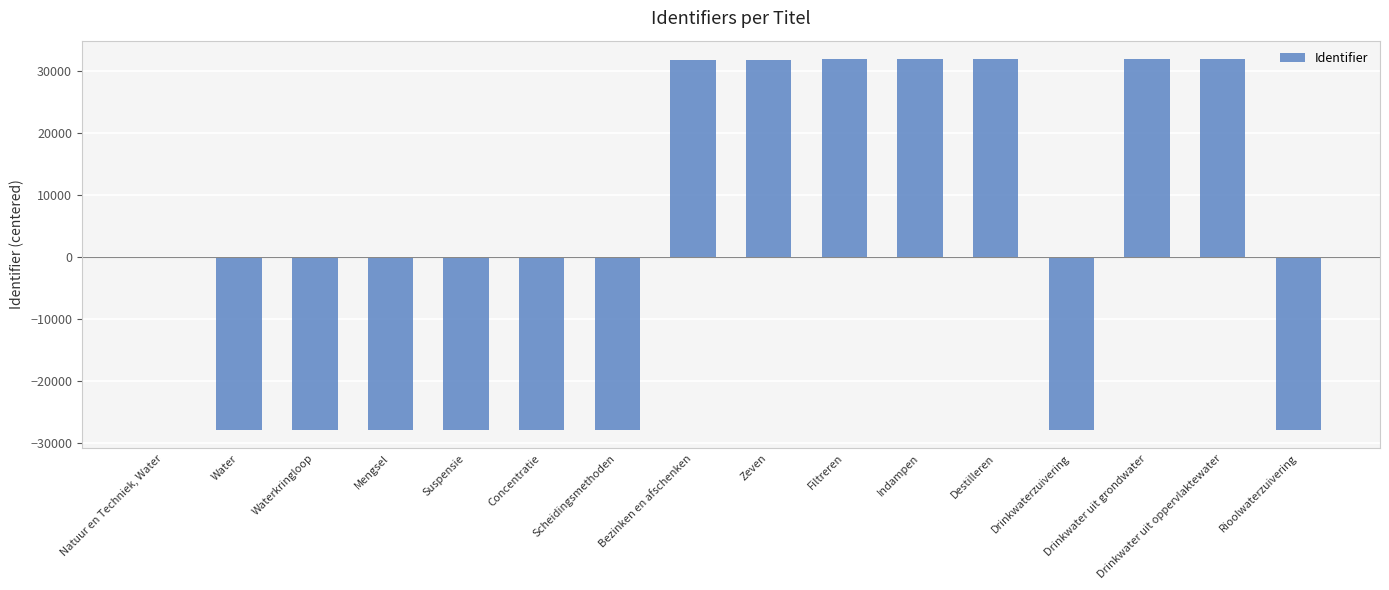

Count the number of data series in this chart.

1